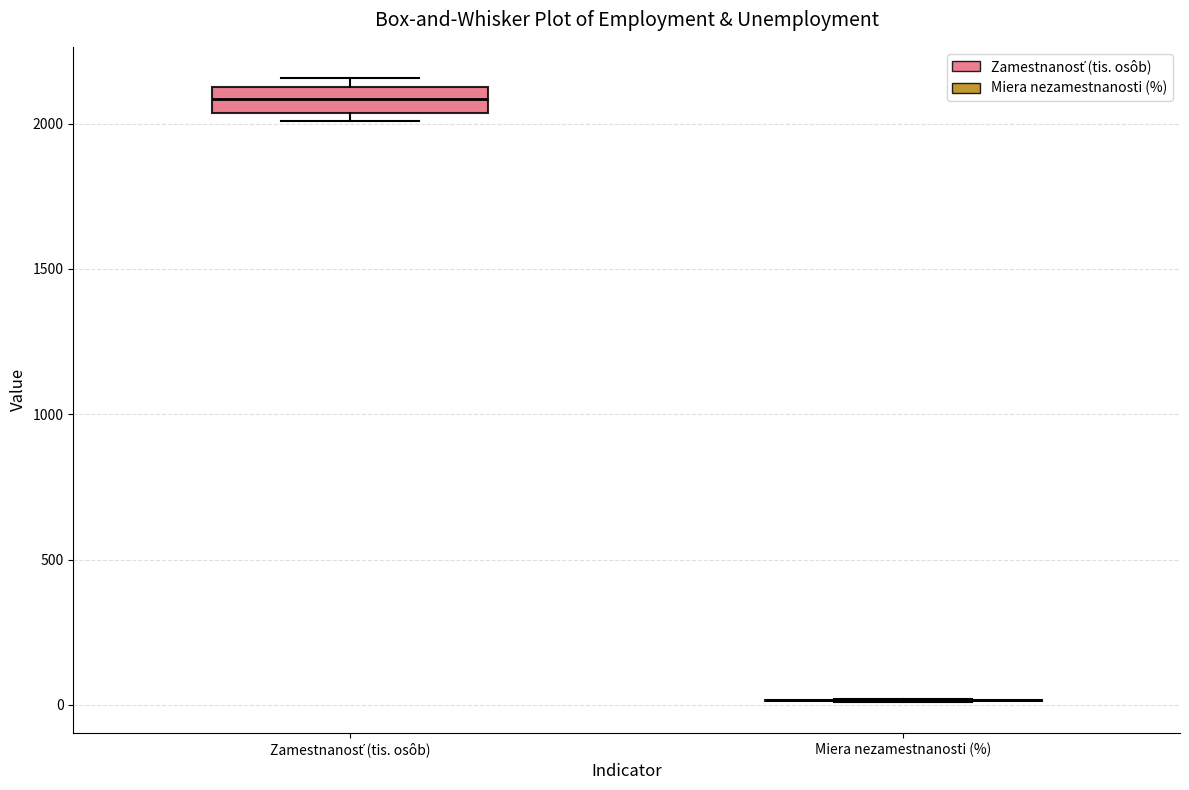

Reading left to right, transcribe this box plot: for each box, give where its median line is, the range the box spans, and where its two whiskers end, as read against the y-axis. The values are not printed on the chart, so give them approximately, as read against the axis.

Zamestnanosť (tis. osôb): median 2100 (inside the box), box 2050 to 2100, whiskers 2000 to 2150
Miera nezamestnanosti (%): box collapsed to a line at 0, whiskers 0 to 0